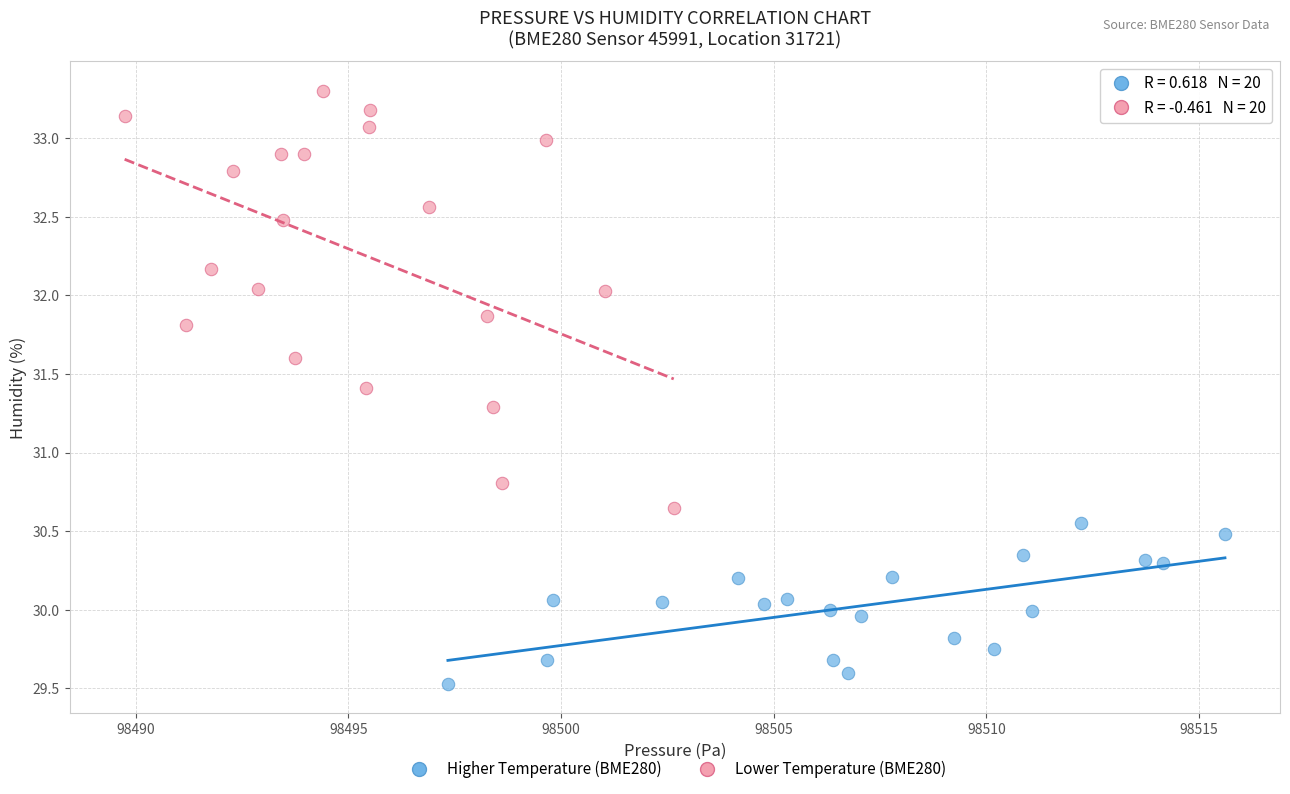

What are all the series names shown in the legend?

Higher Temperature (BME280), Lower Temperature (BME280)